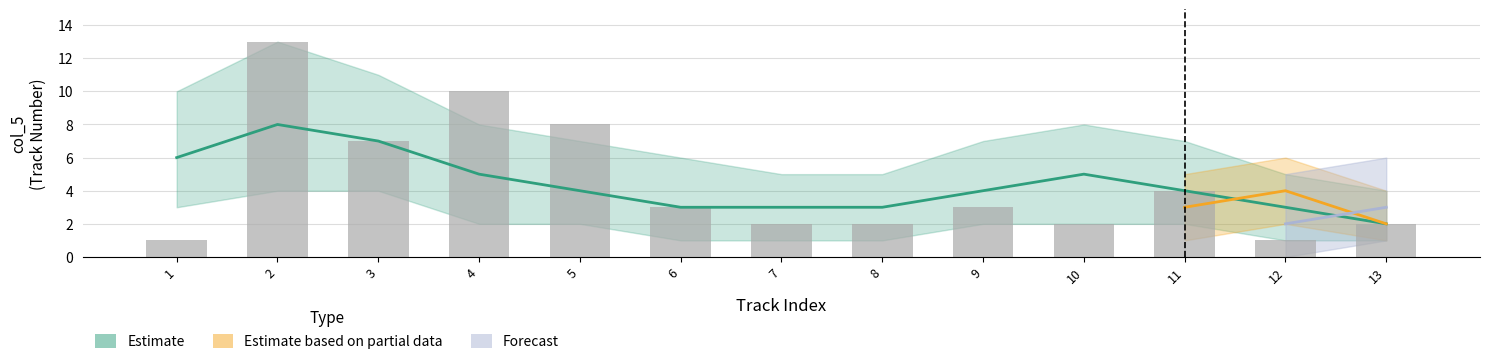

What is the sum of all values?

91